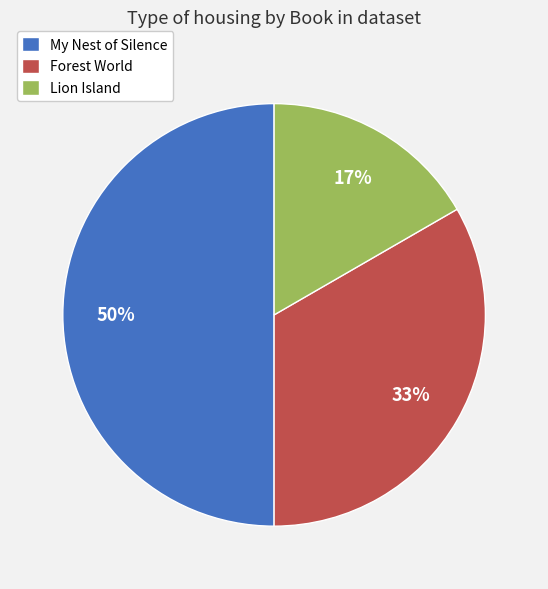

To the nearest percent, what portion does Forest World represent?

33%